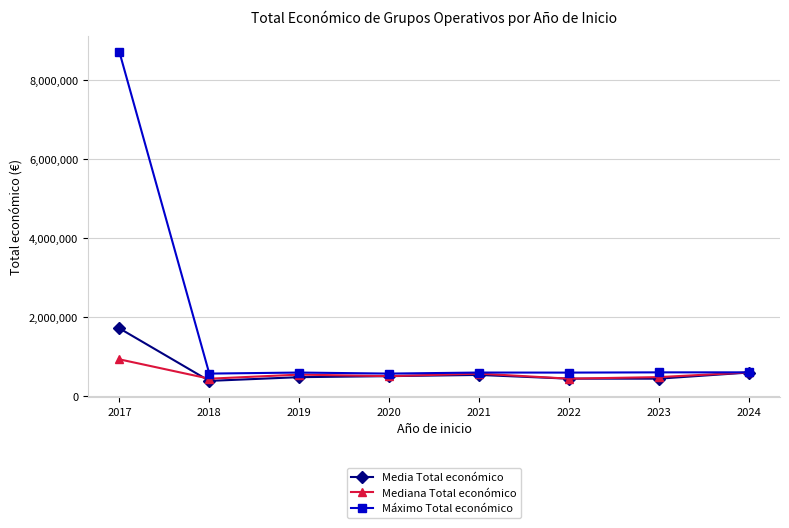

At which label does Máximo Total económico first exceed 595133?

2017